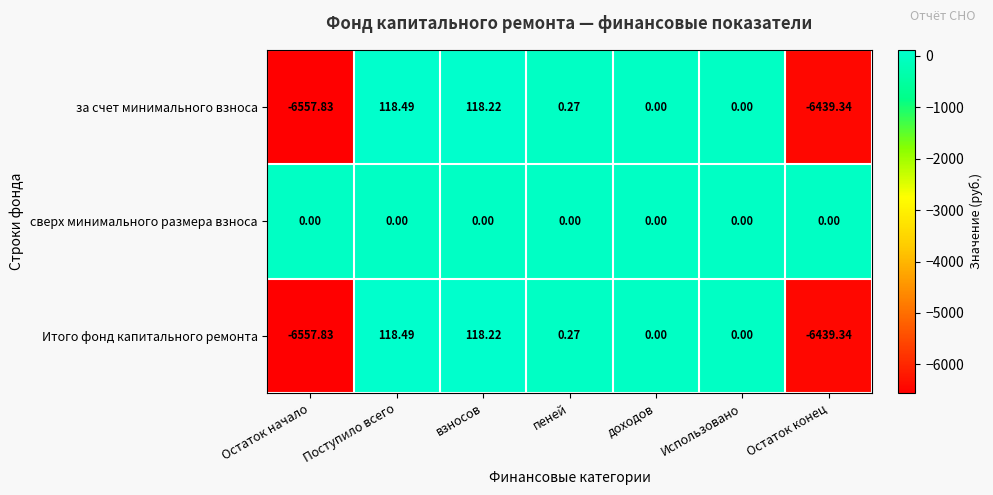

At which label does за счет минимального взноса first exceed 0?

Поступило всего